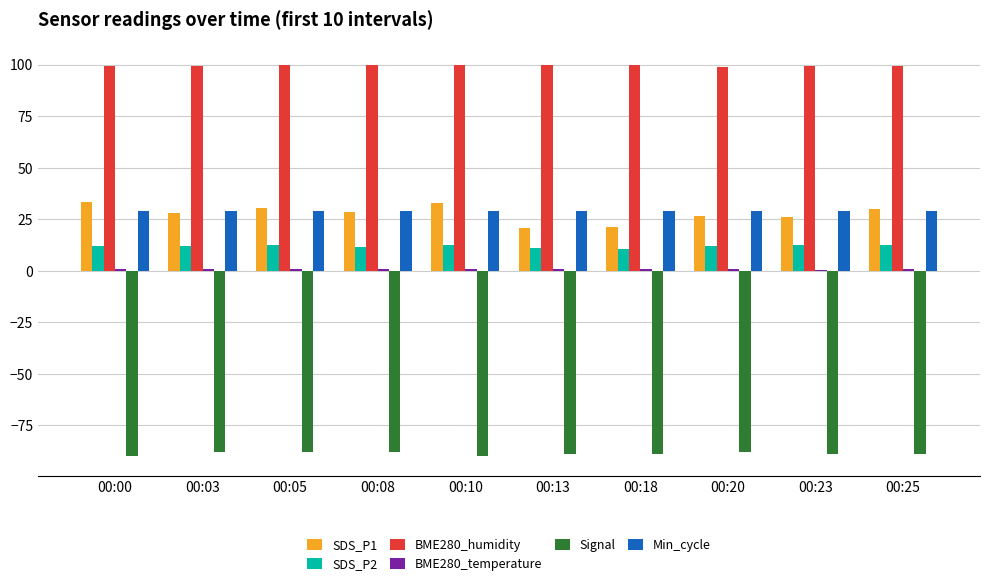

True or false: SDS_P1 has a value of 53.7 at 00:00.

False